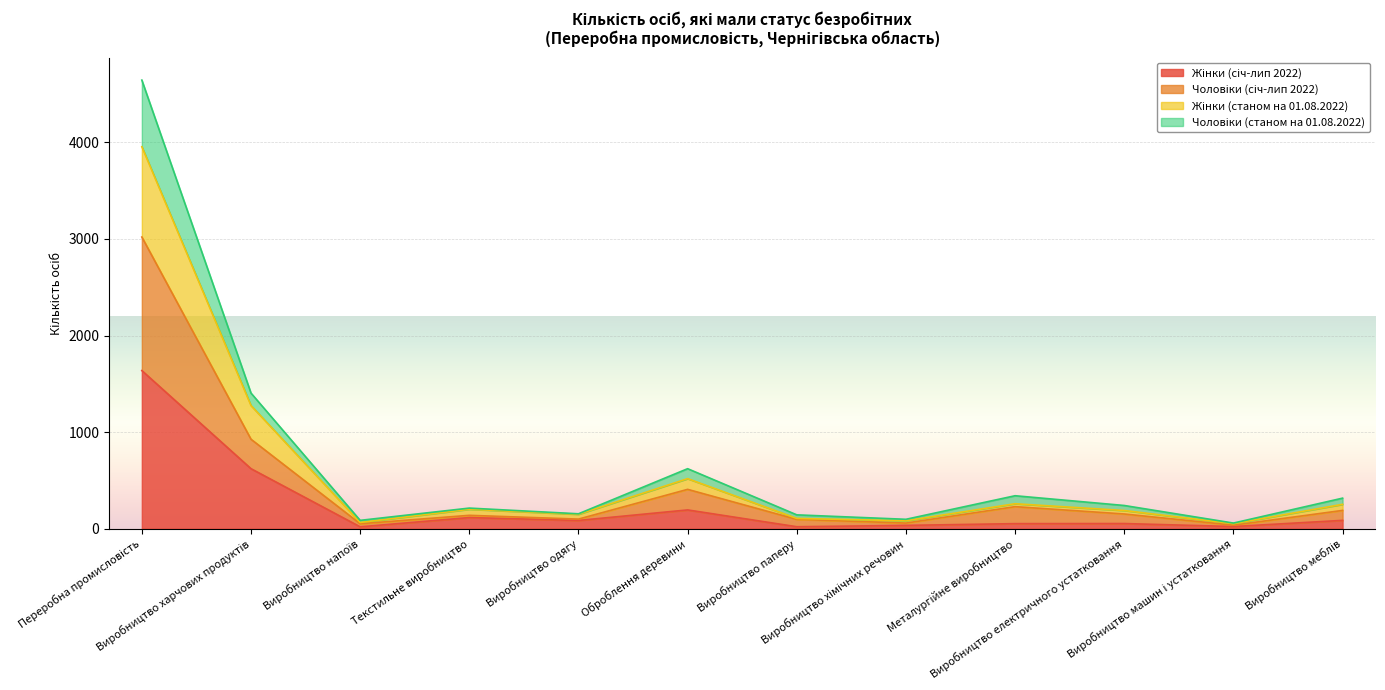

True or false: Жінки (січ-лип 2022) has more than 2 points higher than both neighbors.

True